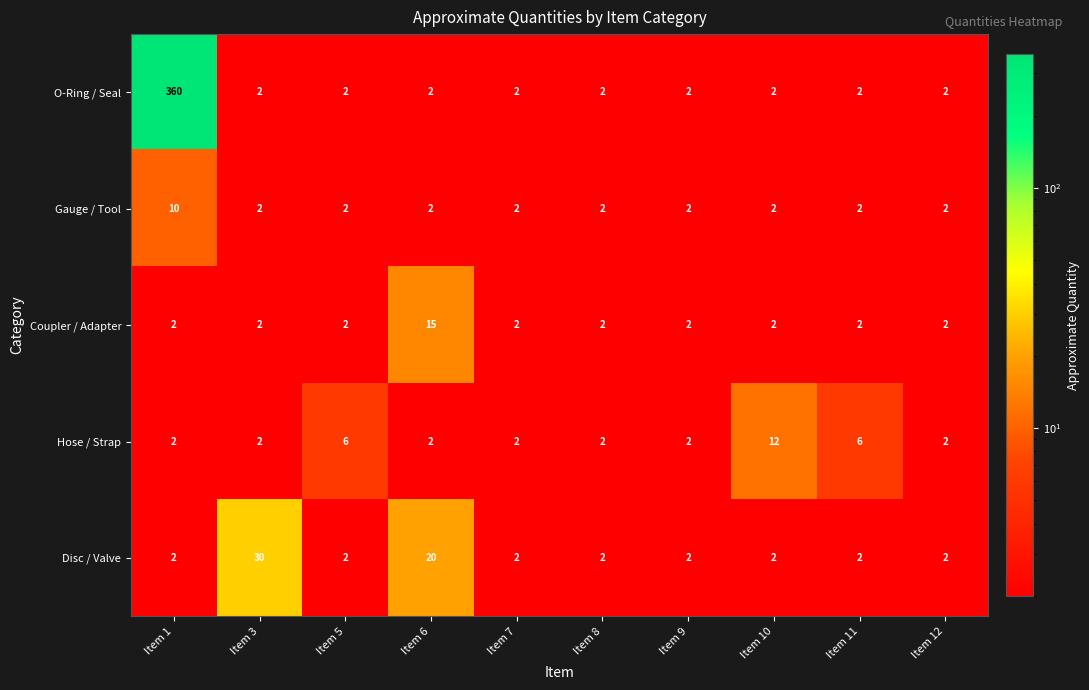

What is the total value across all series at Item 10?

20